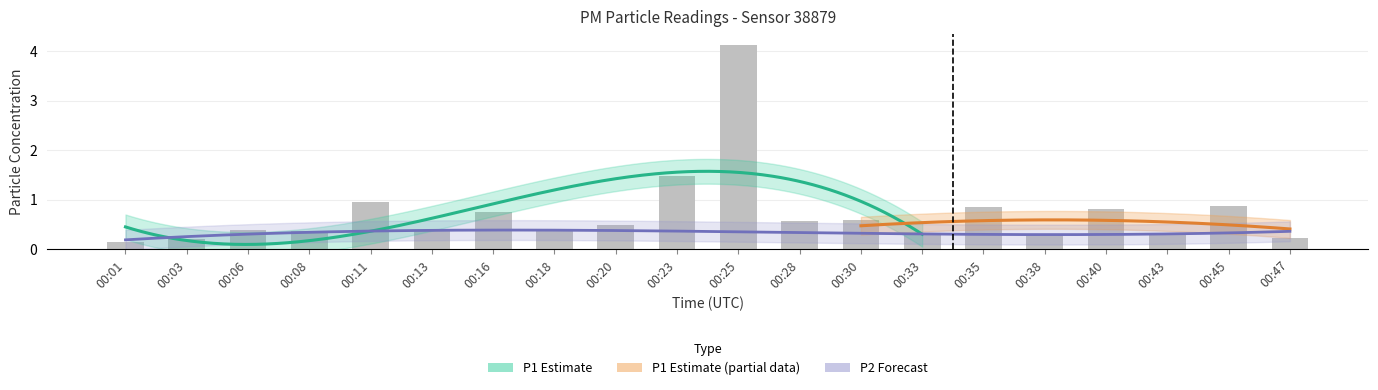

What is the difference between the maximum and second lowest values?

3.9